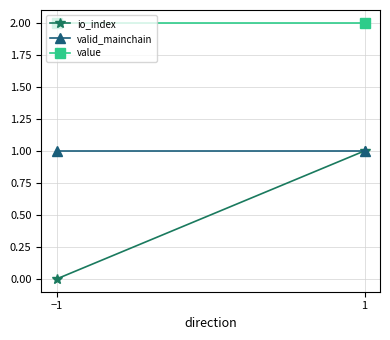

True or false: value has a value of 3.5 at 1.

False